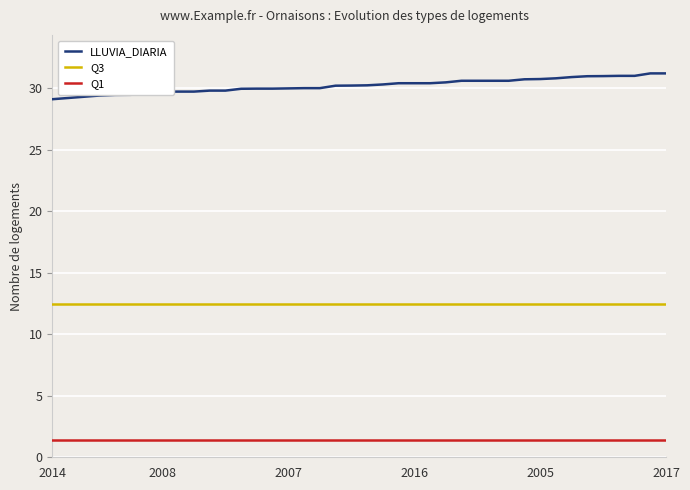

Which series has the largest total across all categories?

LLUVIA_DIARIA